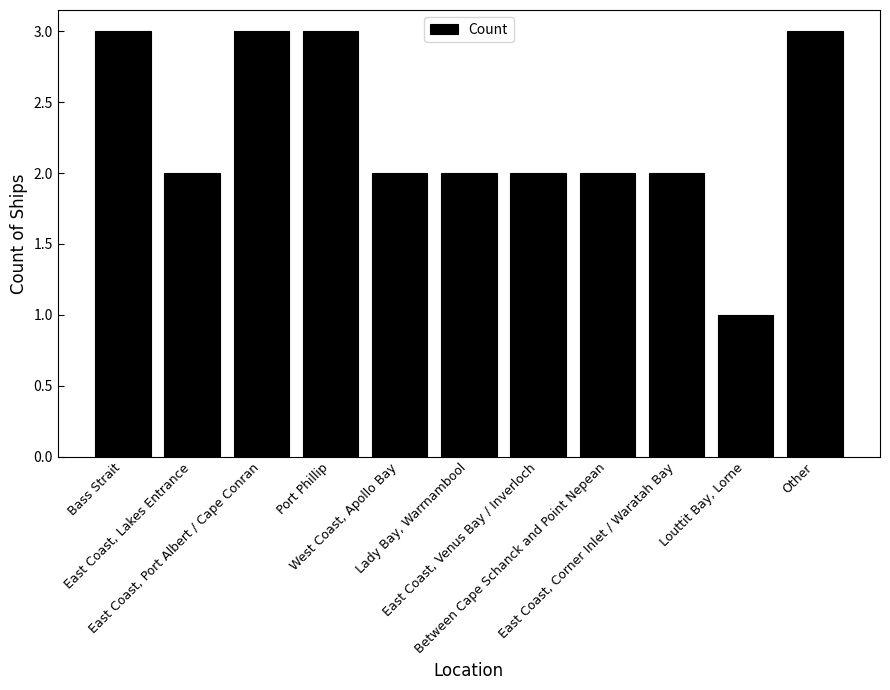

What is the label of the 1st bar from the left?

Bass Strait